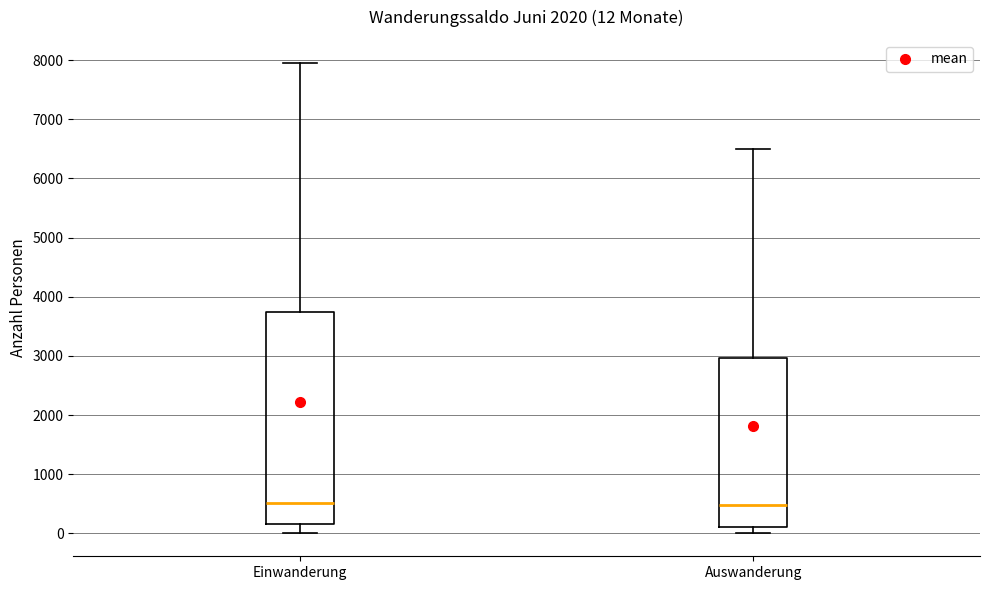

Which box is the tallest, from its lower edge to its upper edge?

Einwanderung